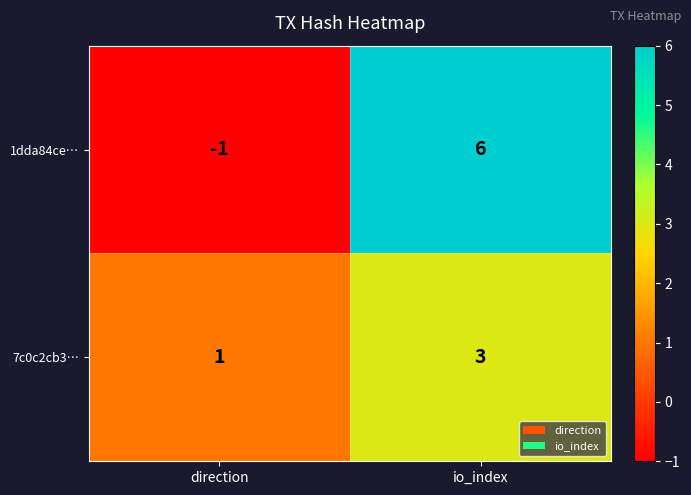

What is the difference between the maximum and minimum values in the 1dda84ce… series?

7